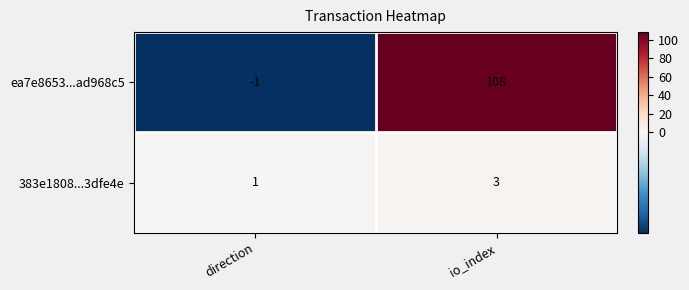

What is the minimum value shown in the chart?

-1